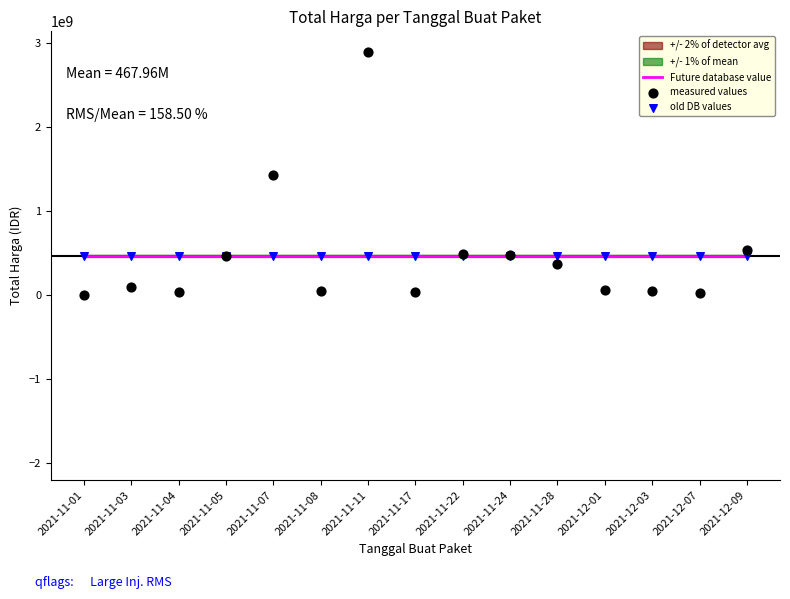

At how many categories does at least one series exceed 1103278368?

2